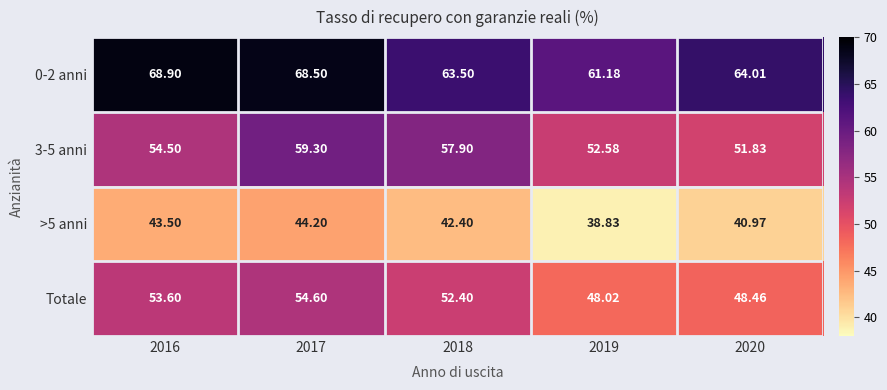

Is the value of >5 anni at 2020 greater than the value of 3-5 anni at 2020?

No